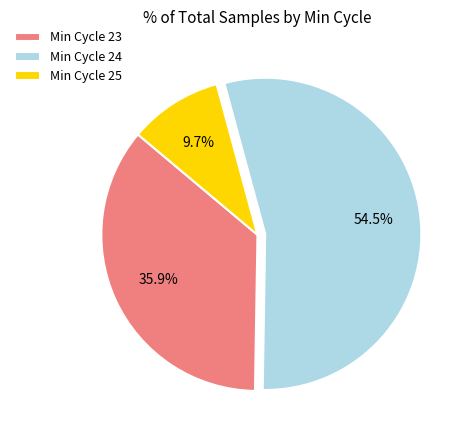

Approximately how many times larger is the value at Min Cycle 25 compared to Min Cycle 23?

0.3